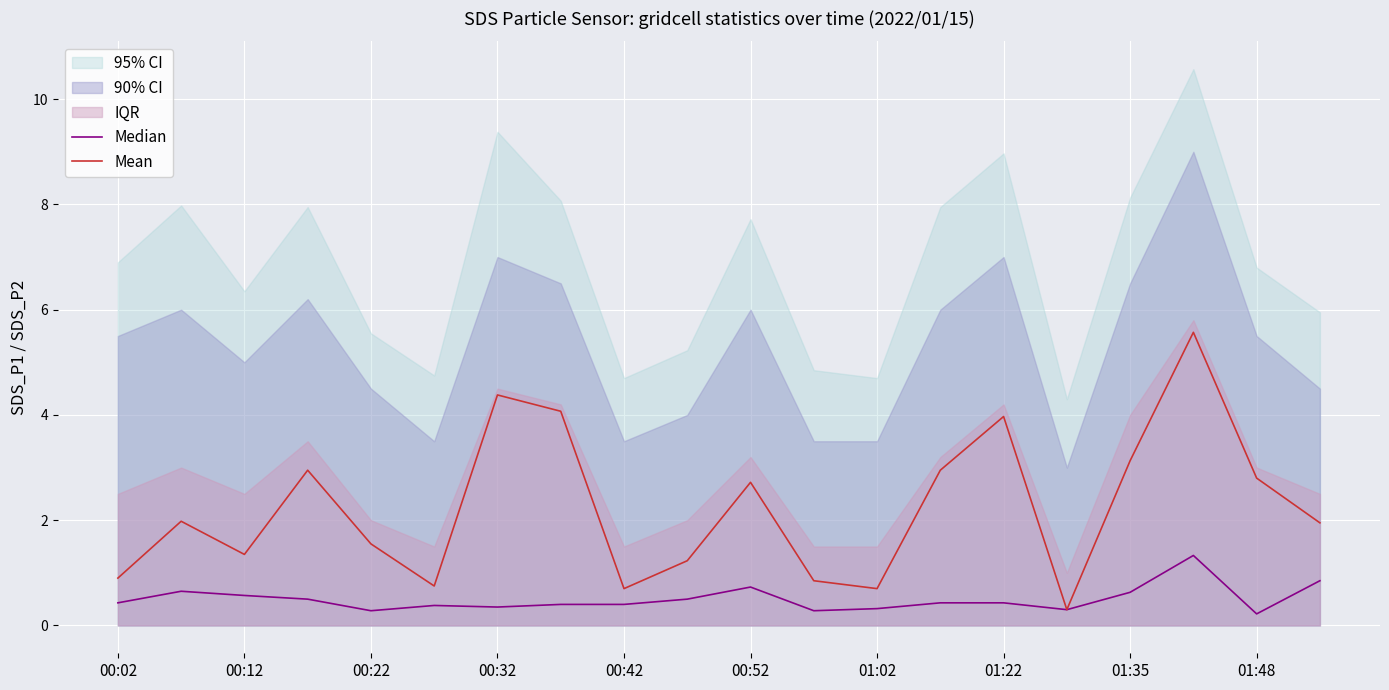

What is the greatest value displayed?

5.6